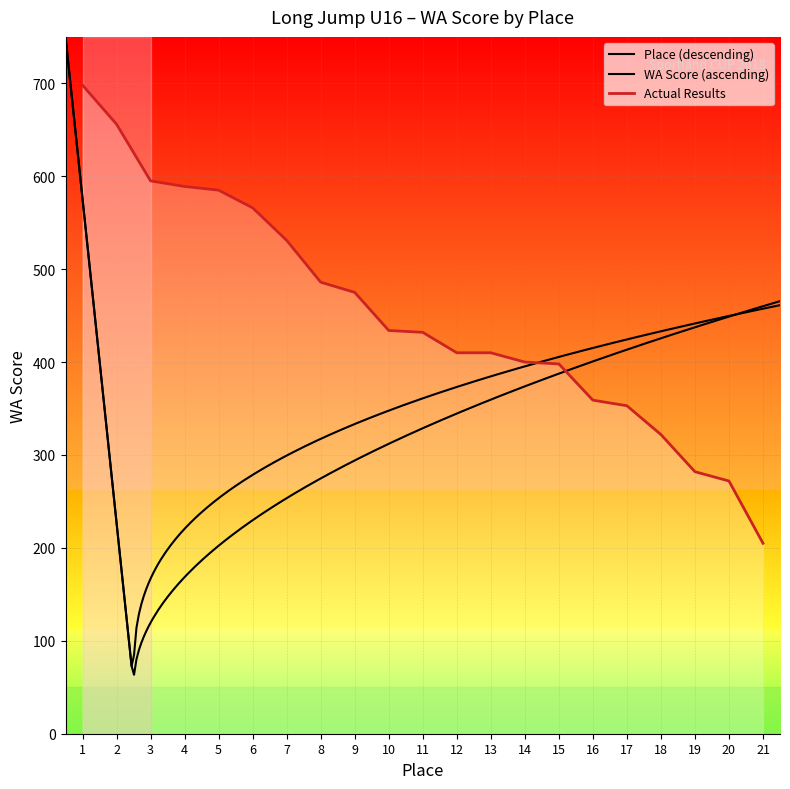

Between 19 and 16, which is larger?

16